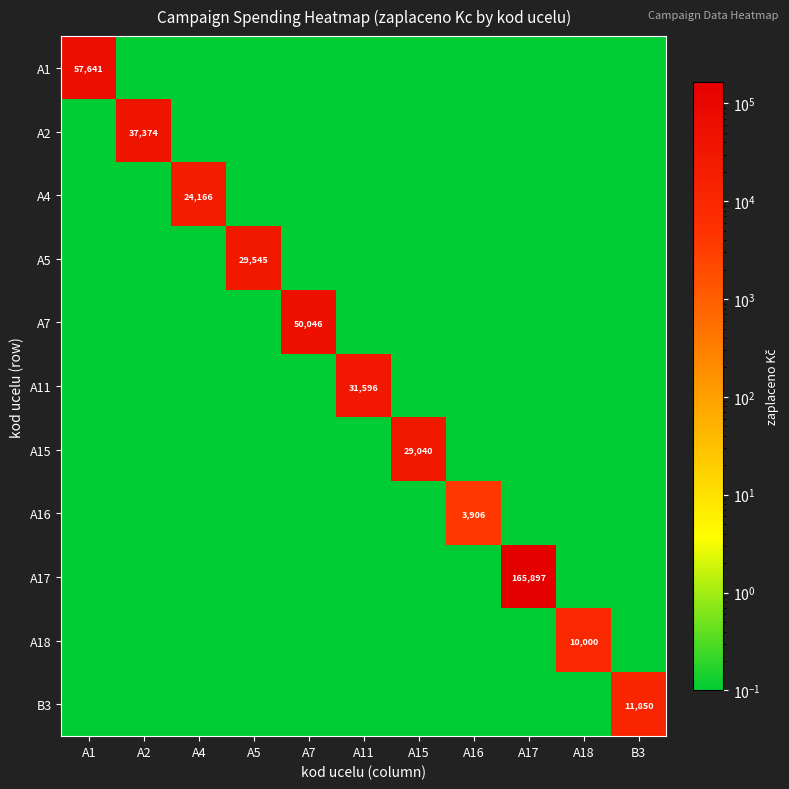

The A7 series shows 50046.0 at A7. True or false?

True